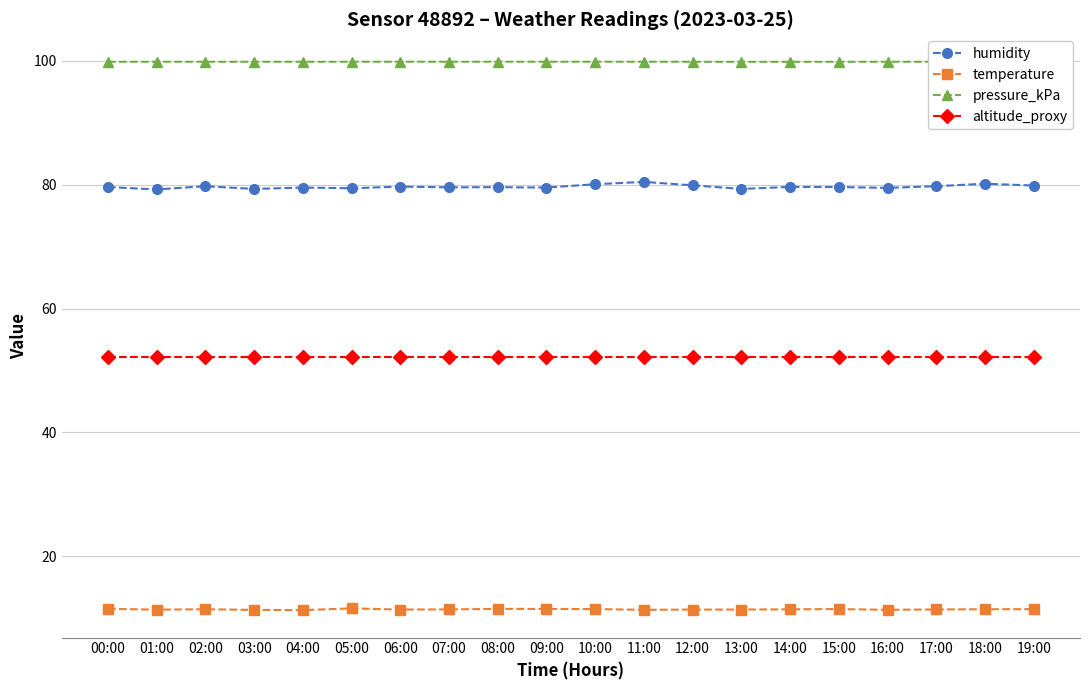

True or false: pressure_kPa and temperature intersect in this chart.

False